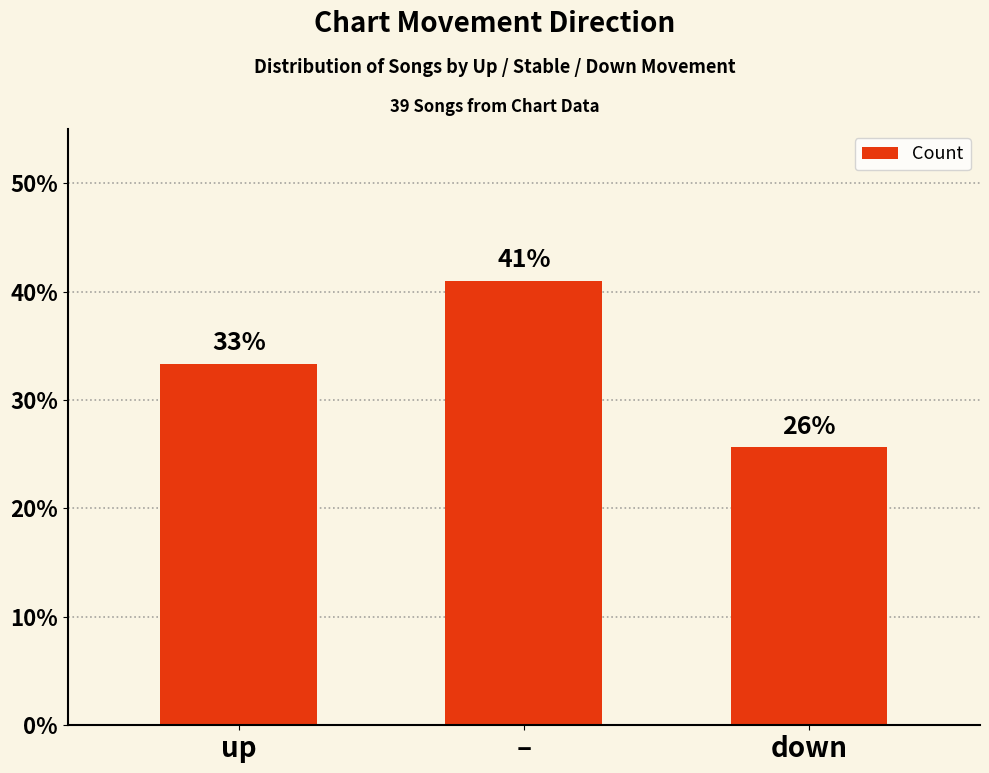

Reading left to right, transcribe all the data shown in this chart.

33.3	41.0	25.6